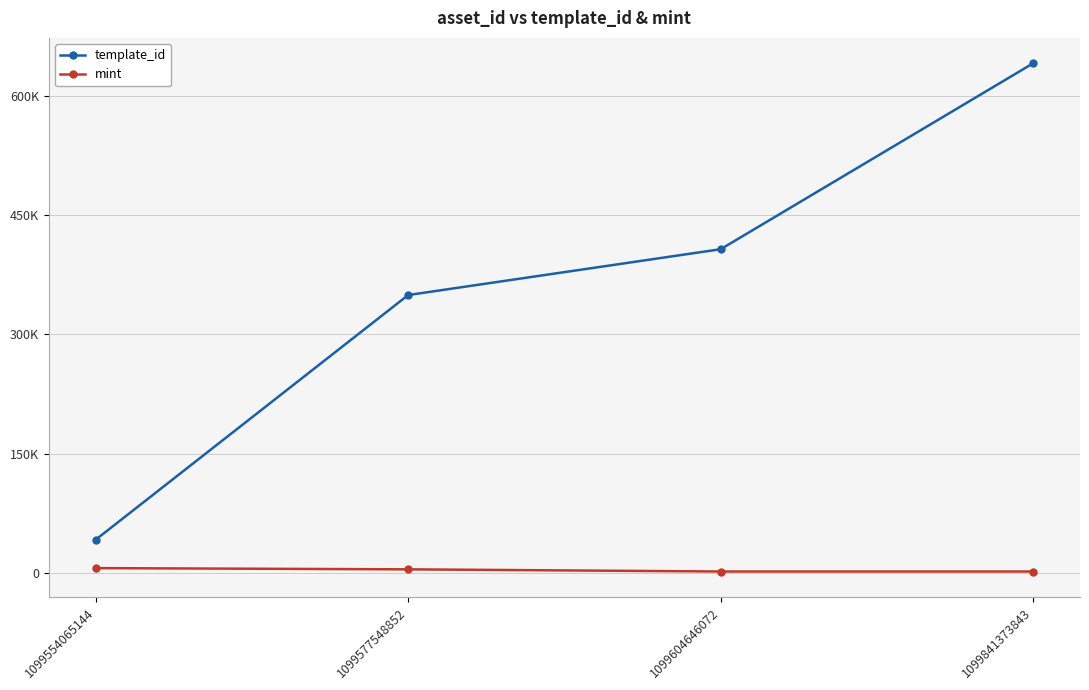

Which label corresponds to the smallest value in the chart?

1099841373843